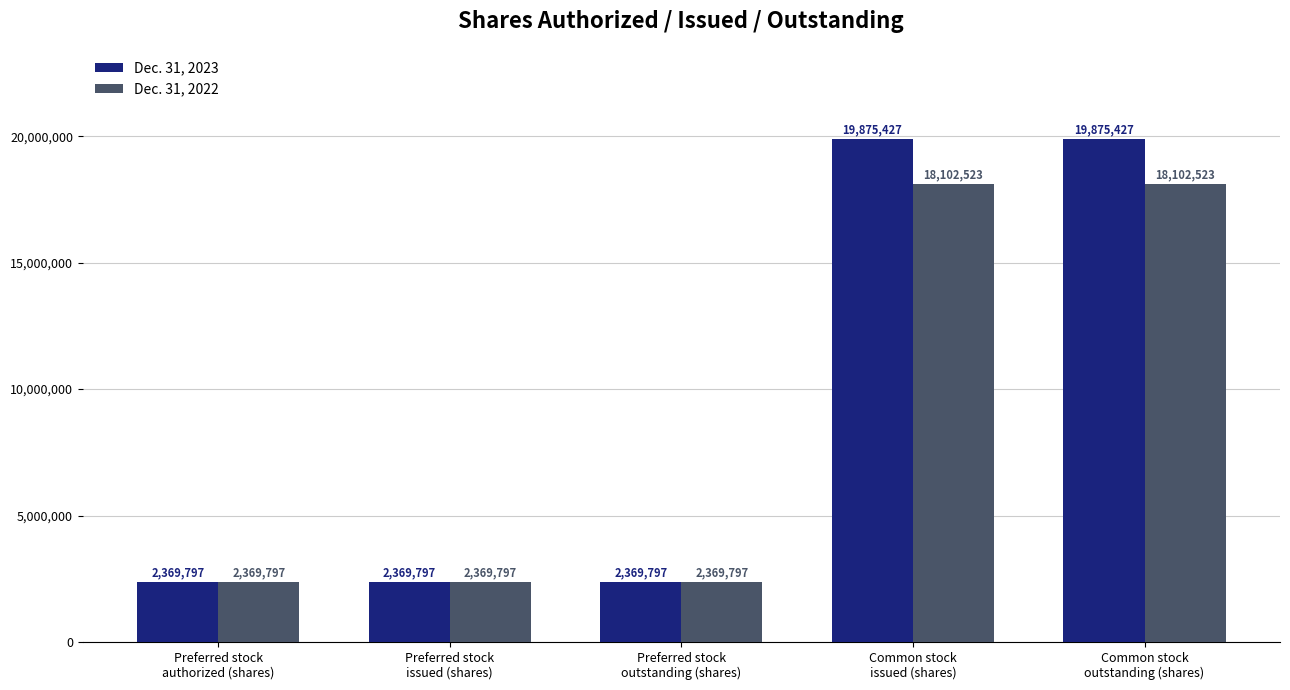

What is the label of the 3rd bar from the left?

Preferred stock
outstanding (shares)